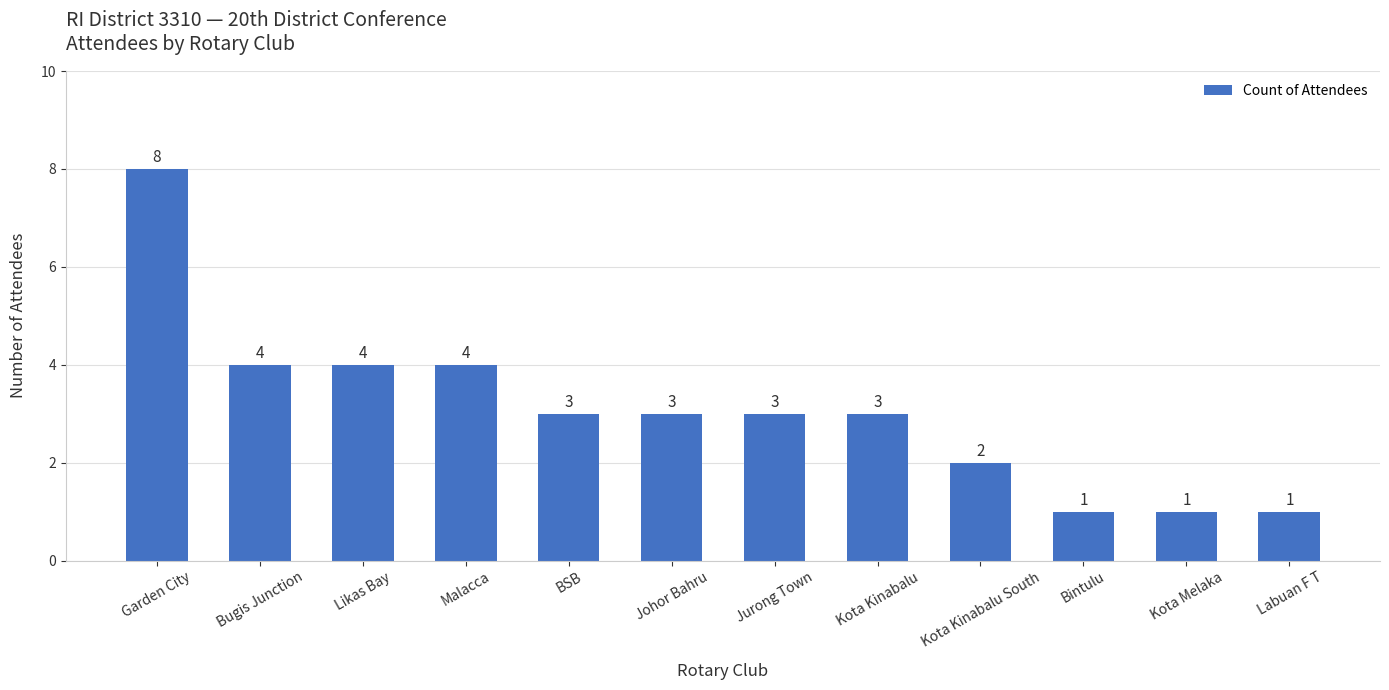

The value at Garden City is 8. True or false?

True